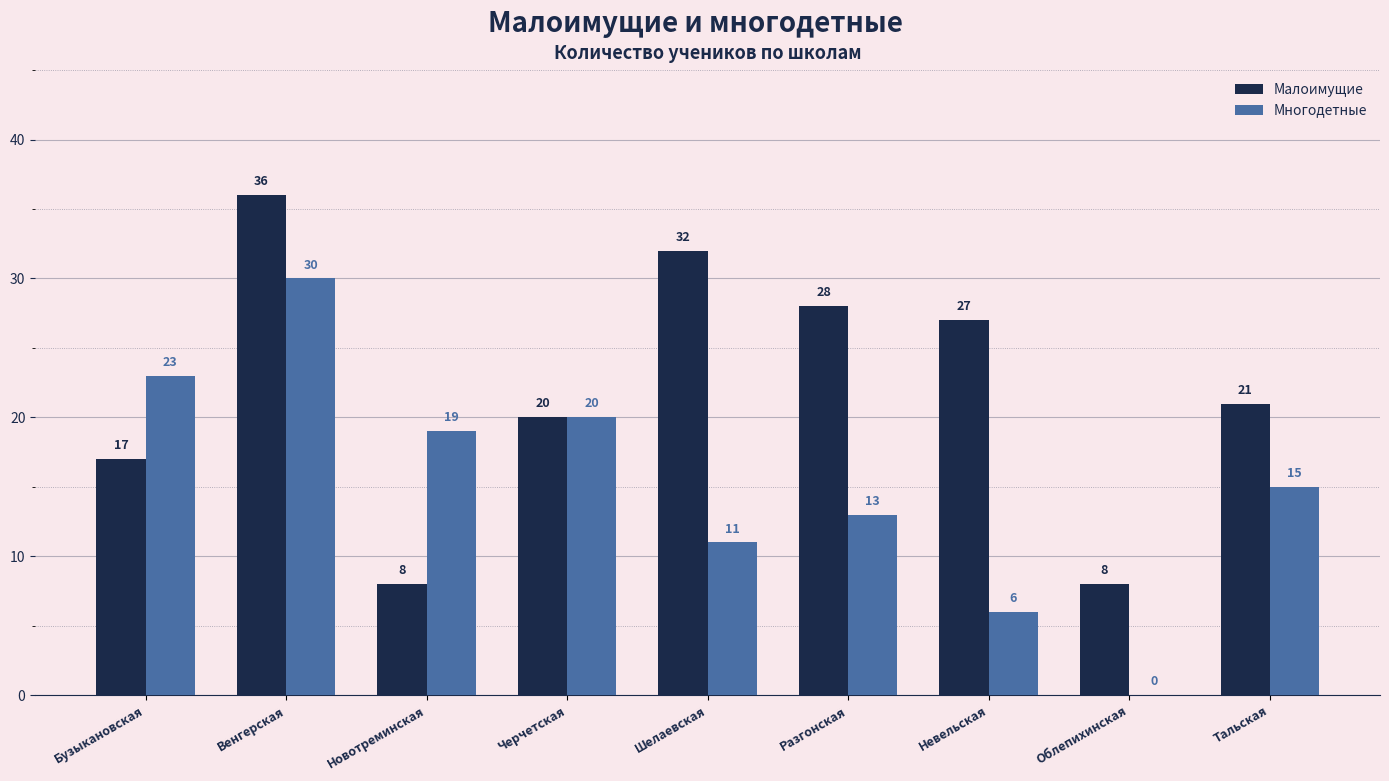

The Малоимущие series shows 8 at Облепихинская. True or false?

True